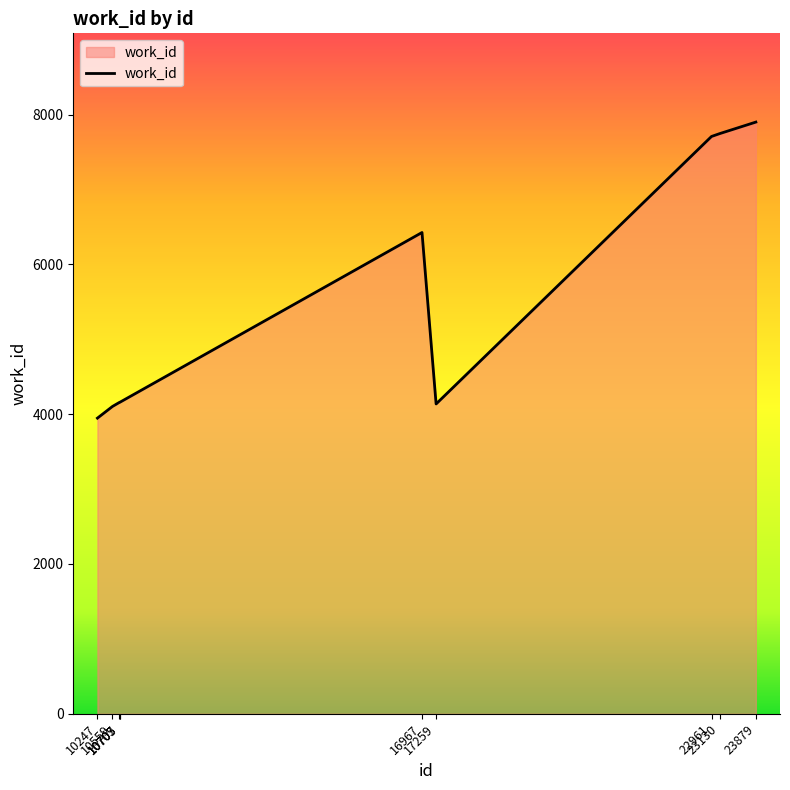

What is the maximum value shown in the chart?

7899